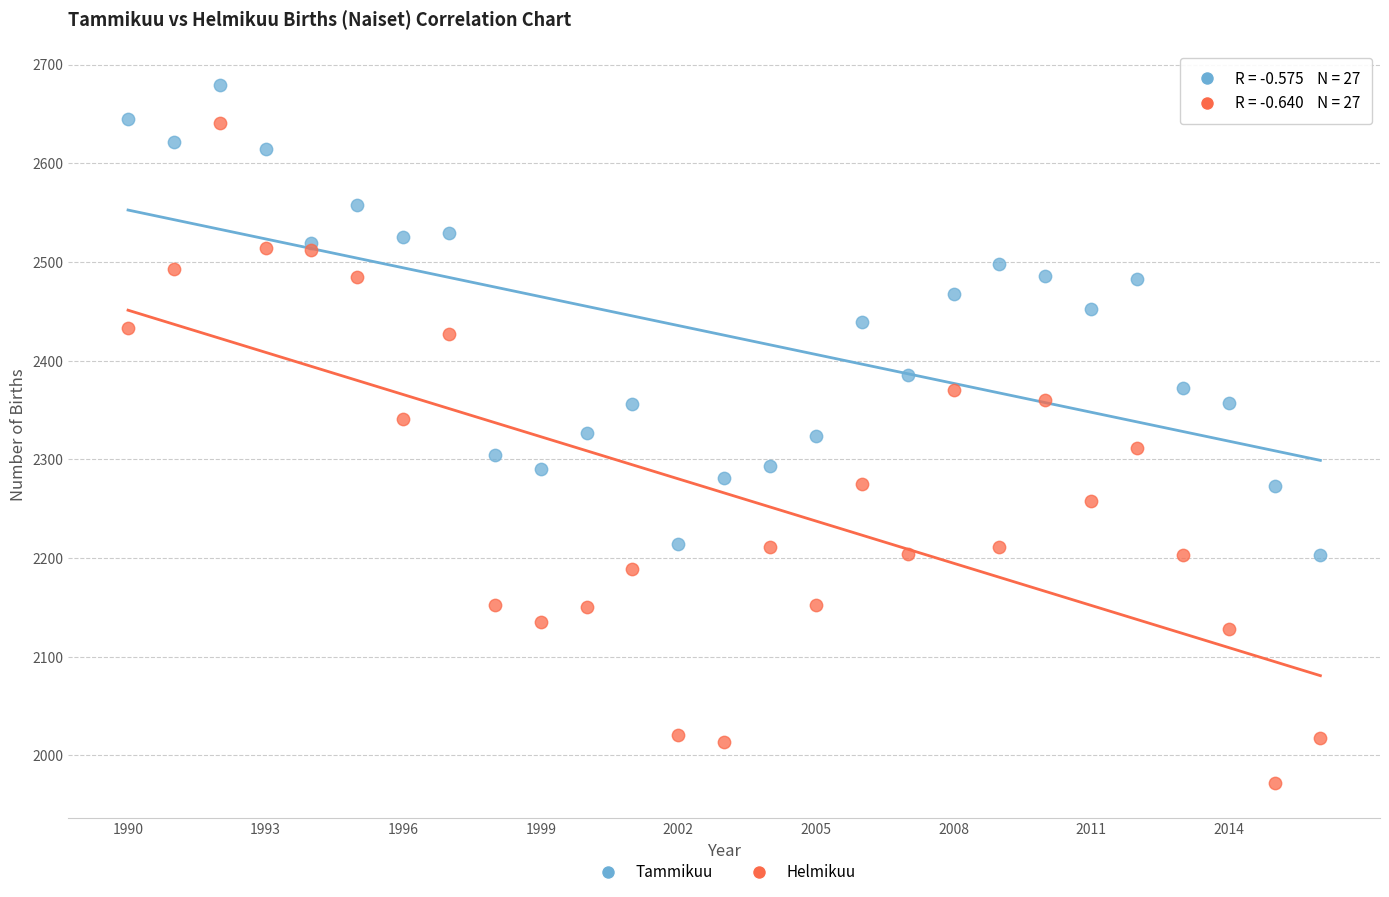

Which series reaches the minimum Y coordinate?

Helmikuu